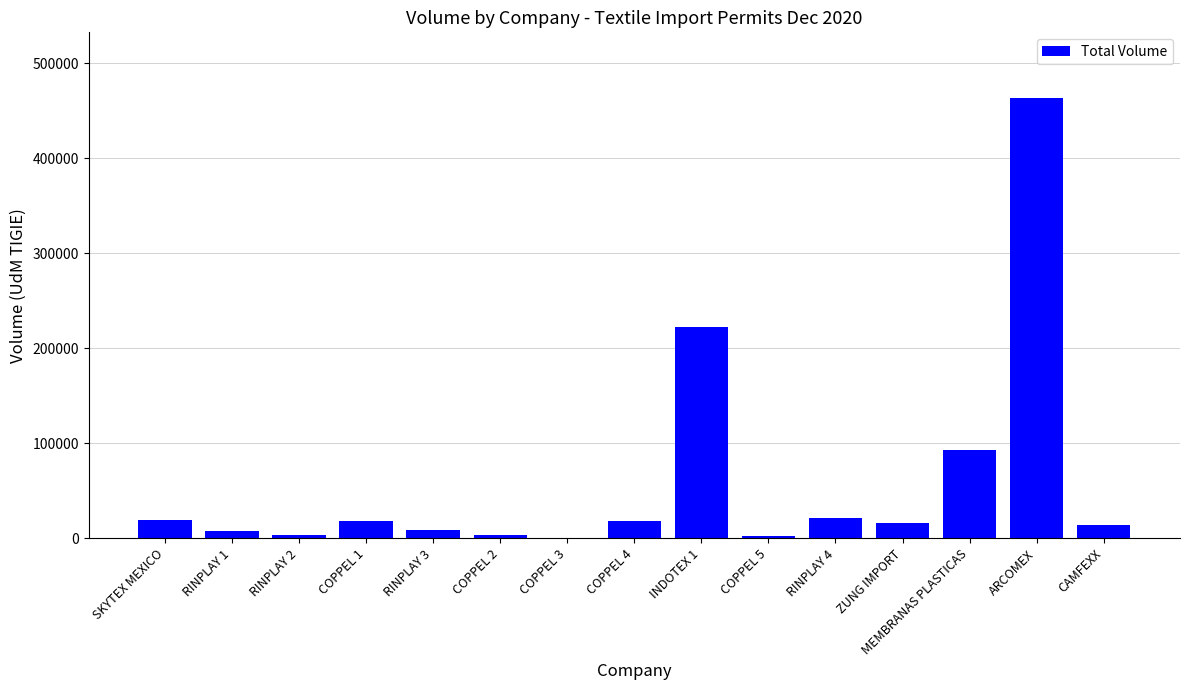

What is the change in value from RINPLAY 4 to MEMBRANAS PLASTICAS?

+71651.3